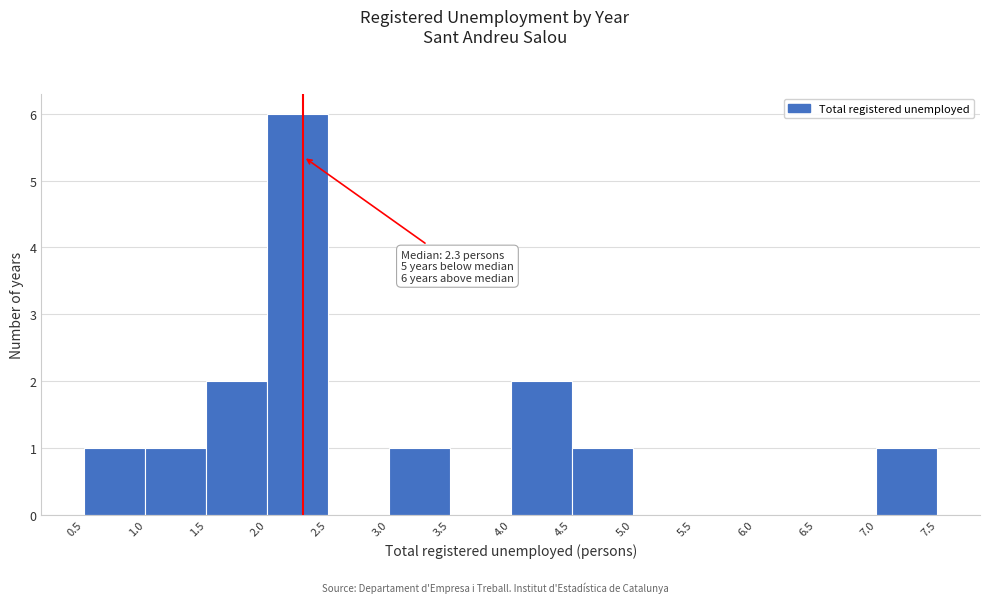

Which range on the x-axis has the tallest bar?

2.0 to 2.5